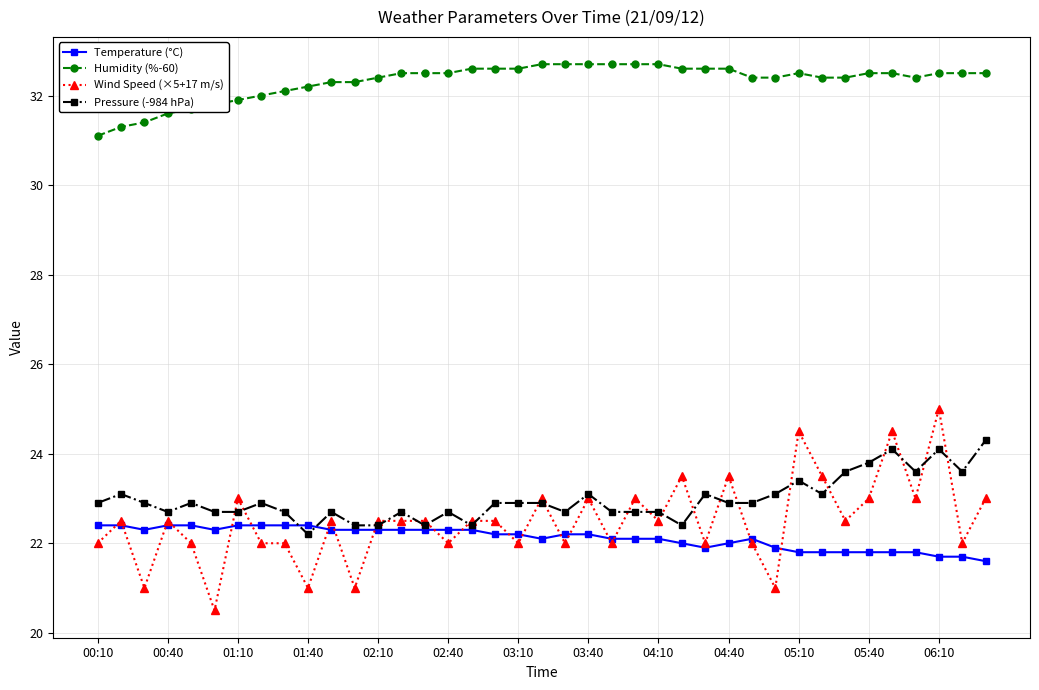

True or false: Humidity (%-60) and Temperature (°C) intersect in this chart.

False